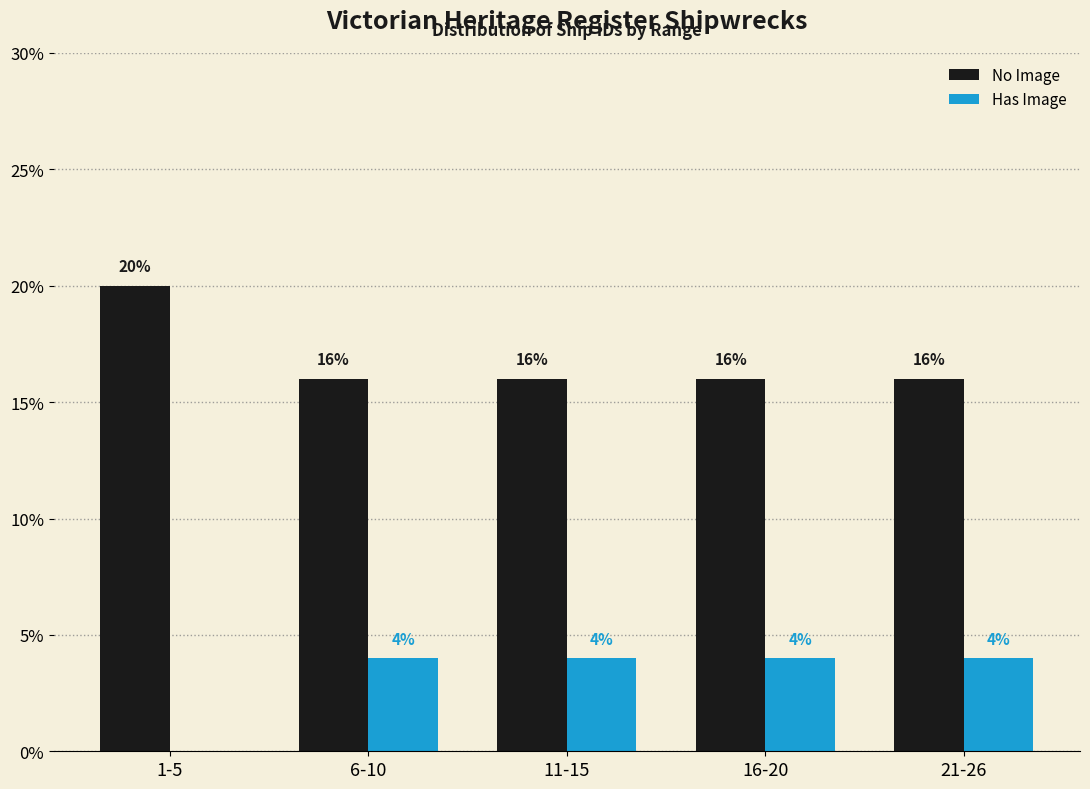

Reading right to left, what are all the values shown in this chart?

No Image: 21-26=16	16-20=16	11-15=16	6-10=16	1-5=20
Has Image: 21-26=4	16-20=4	11-15=4	6-10=4	1-5=0